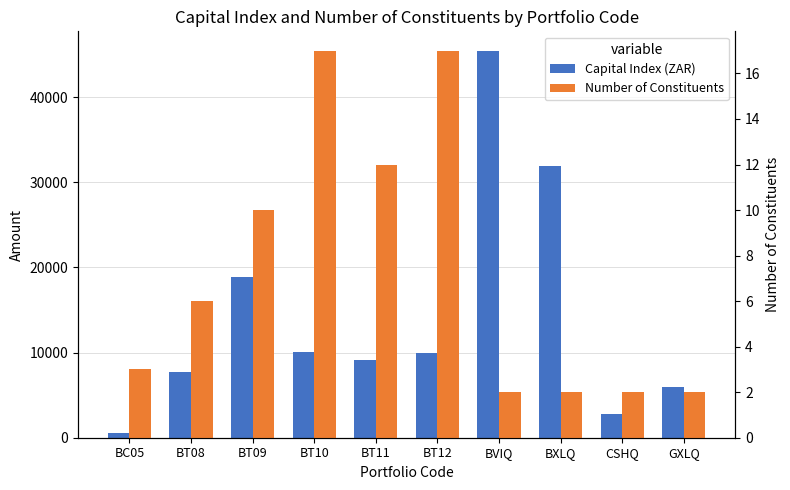

The value of Number of Constituents at CSHQ is 2.0. True or false?

True